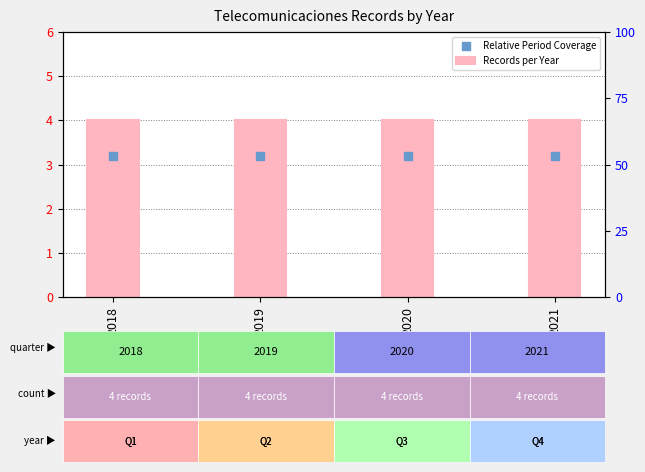

What is the total value across all series at 2018?

7.2